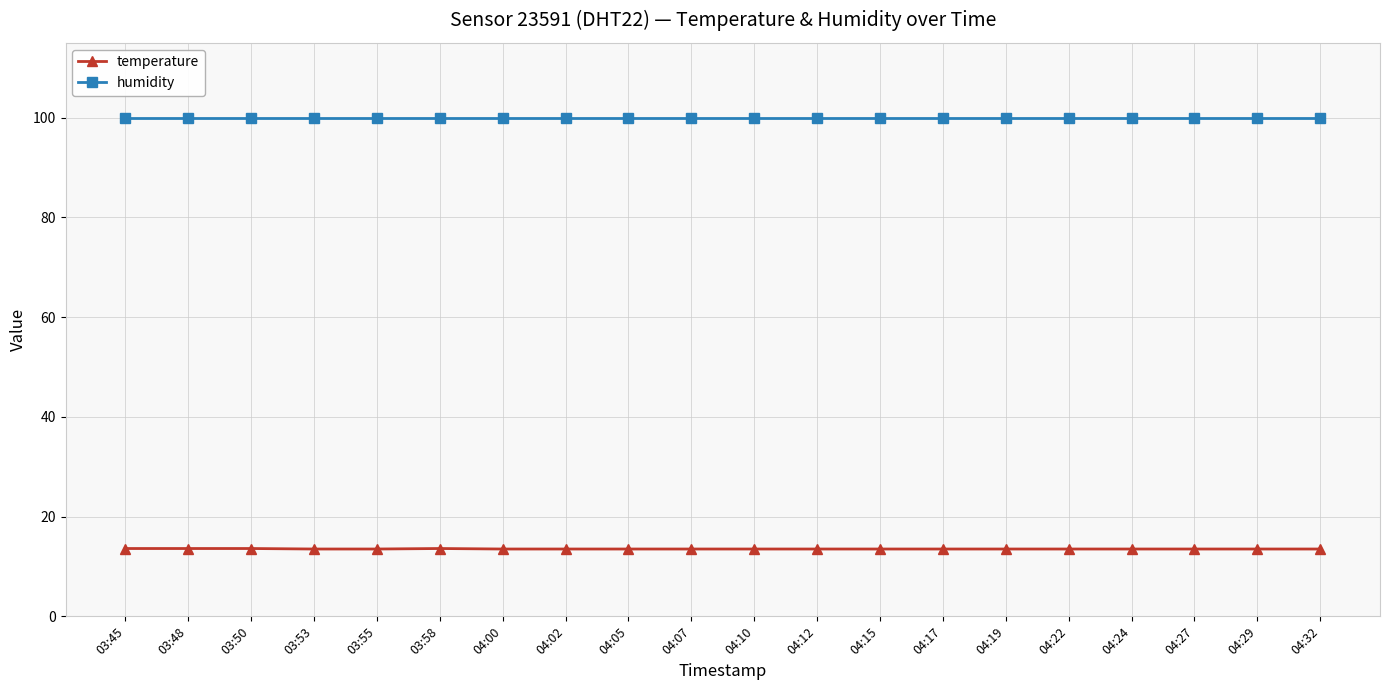

What is the value of the temperature point at the 10th from the left?

13.5